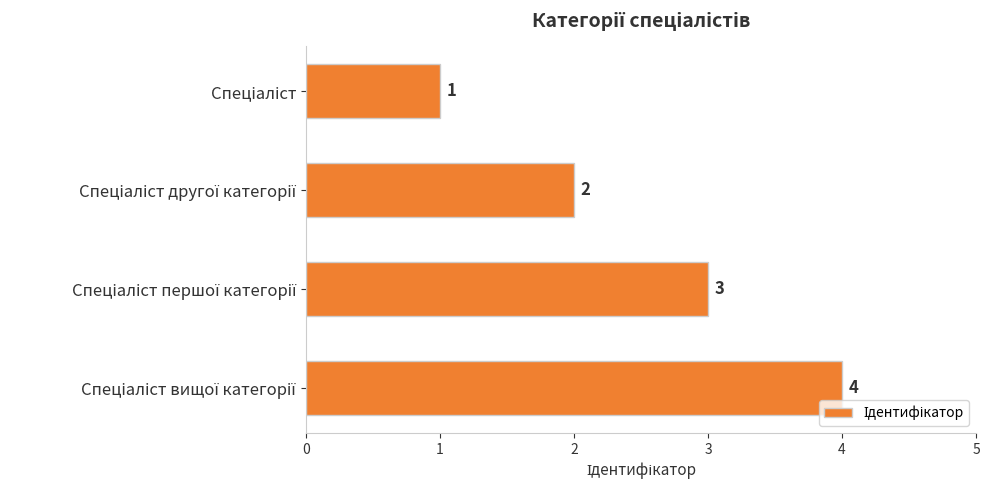

Count the values in the range 2 to 4.

3